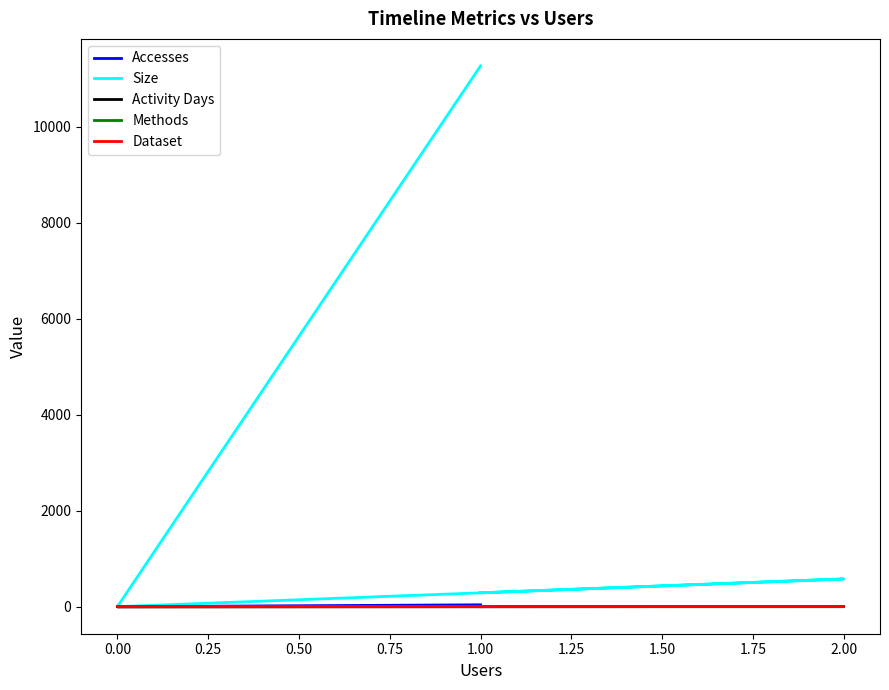

What is the highest value of the Methods series?

1